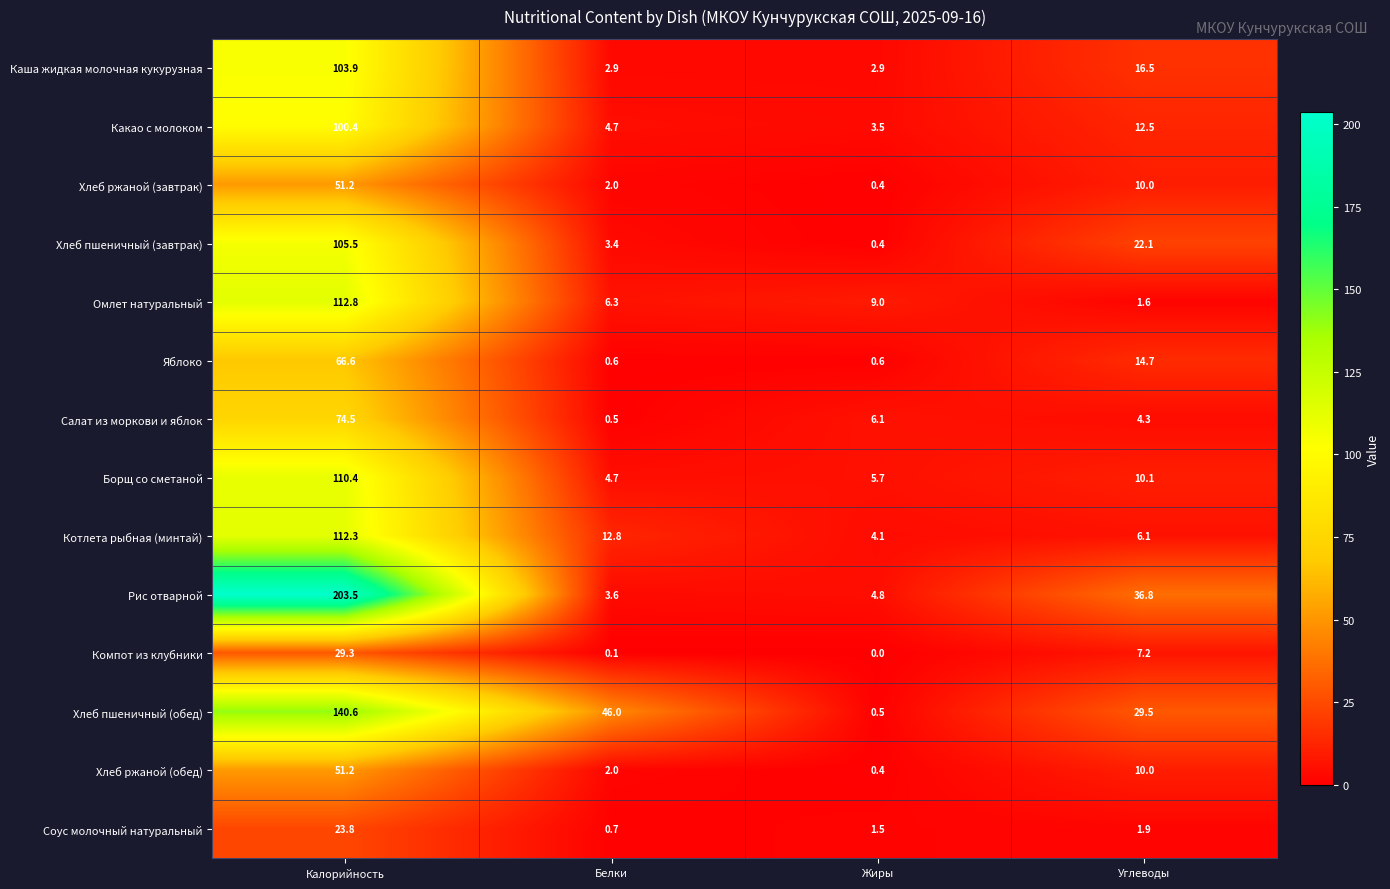

Which category has the highest value across all series?

Калорийность